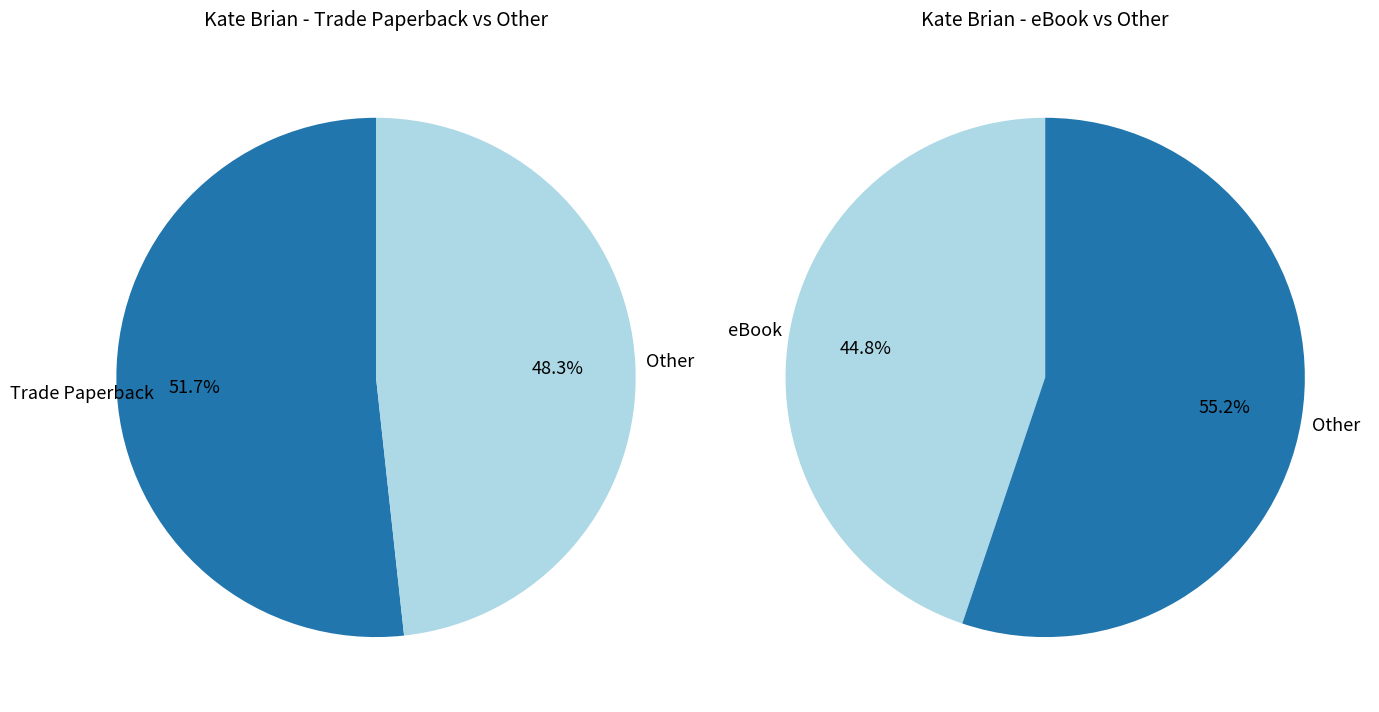

To the nearest percent, what portion does eBook represent?

45%